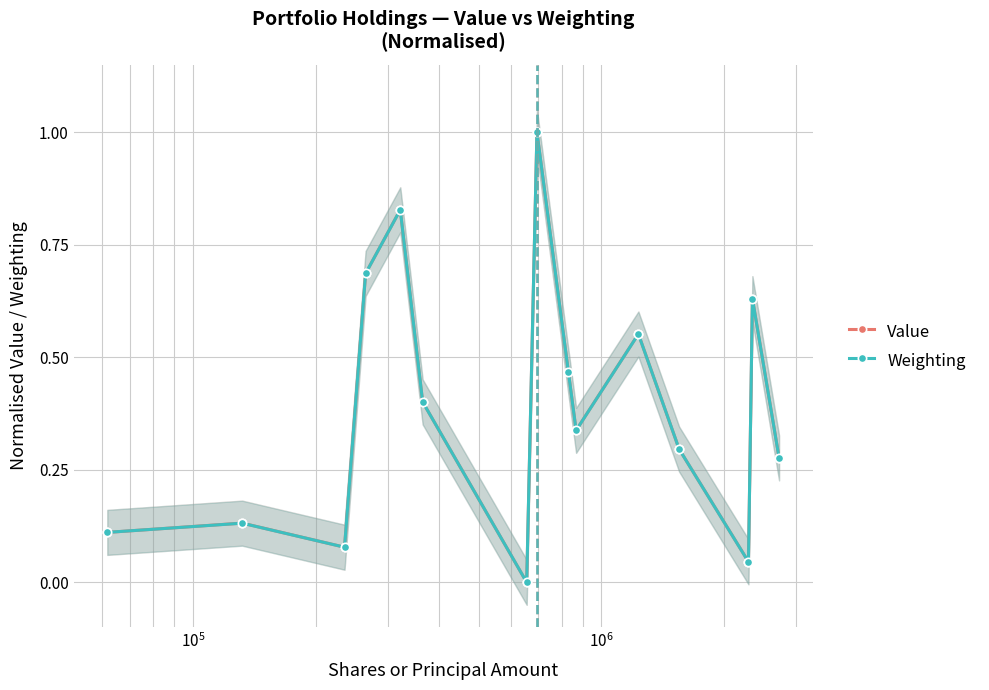

At how many categories does at least one series exceed 0?

14